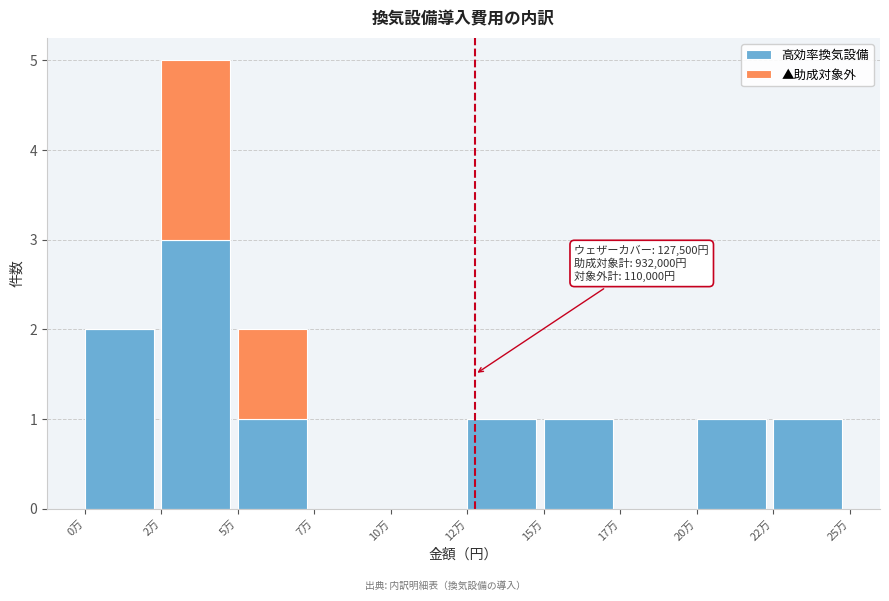

Reading right to left, what are the values for 高効率換気設備?

22万=1	20万=1	17万=0	15万=1	12万=1	10万=0	7万=0	5万=1	2万=3	0万=2